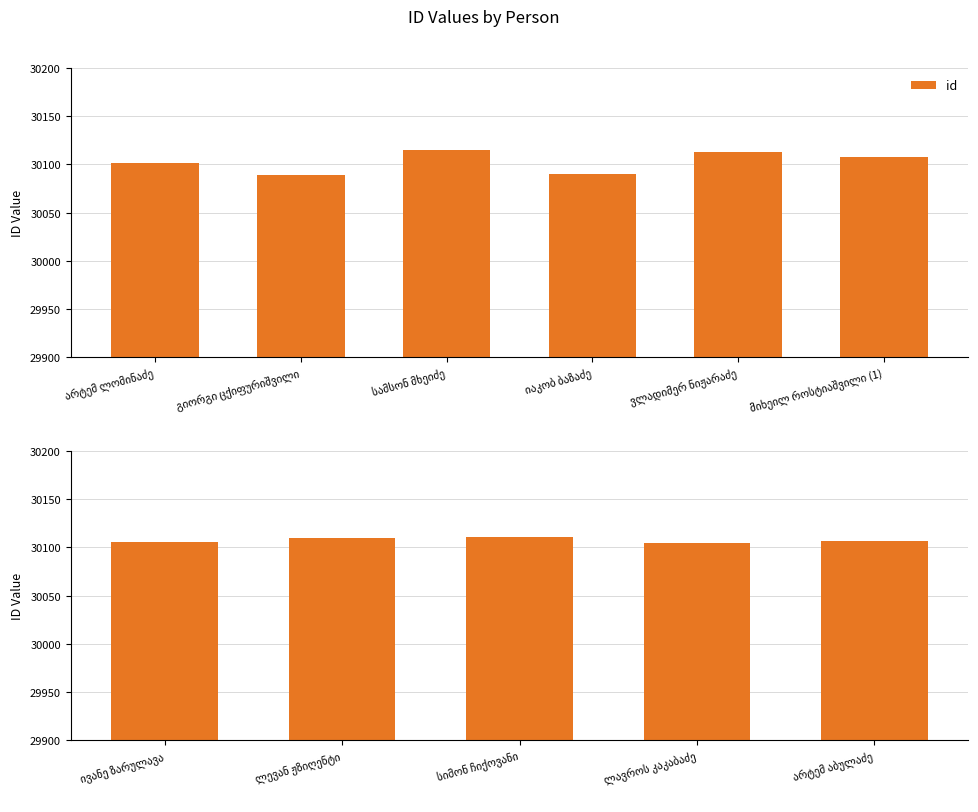

At which category does the chart reach its minimum across all series?

ლავროს კაკაბაძე